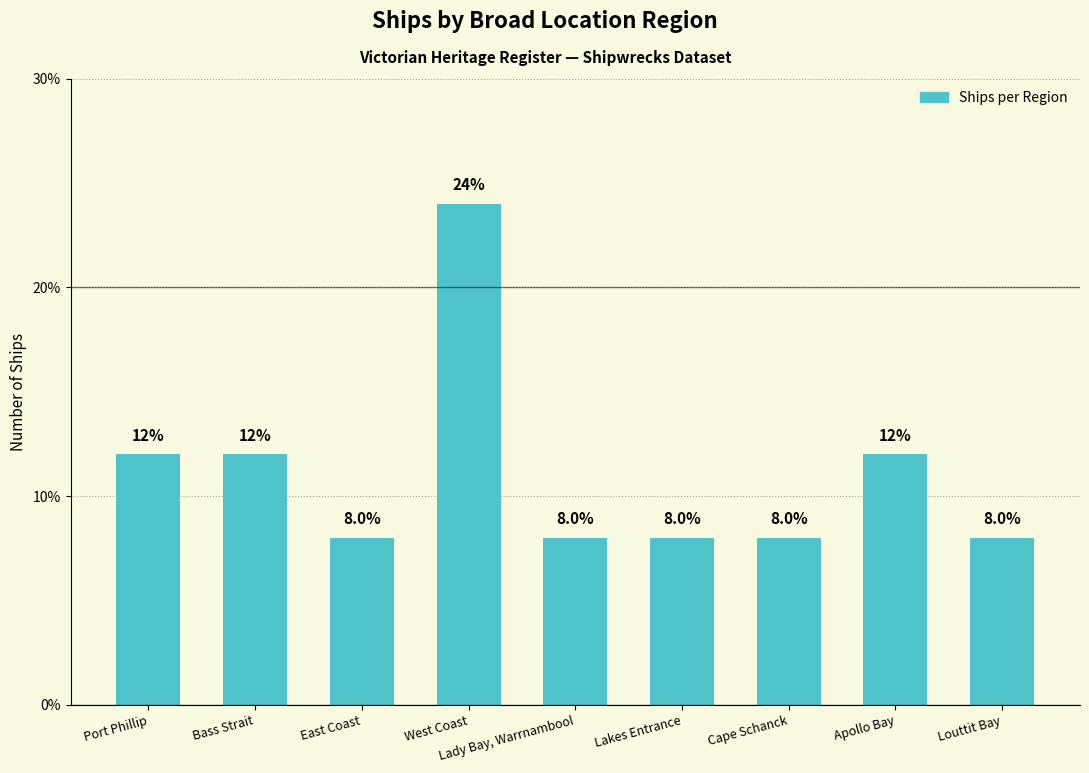

What is the greatest value displayed?

24